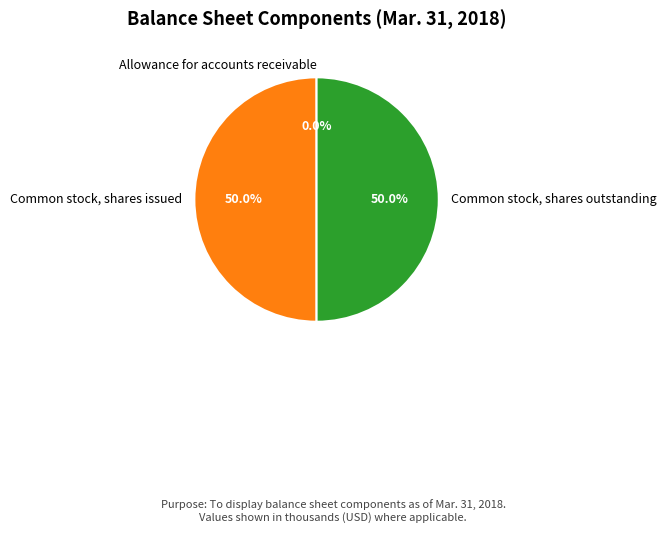

Combined, do Common stock, shares outstanding and Common stock, shares issued account for over 50%?

Yes